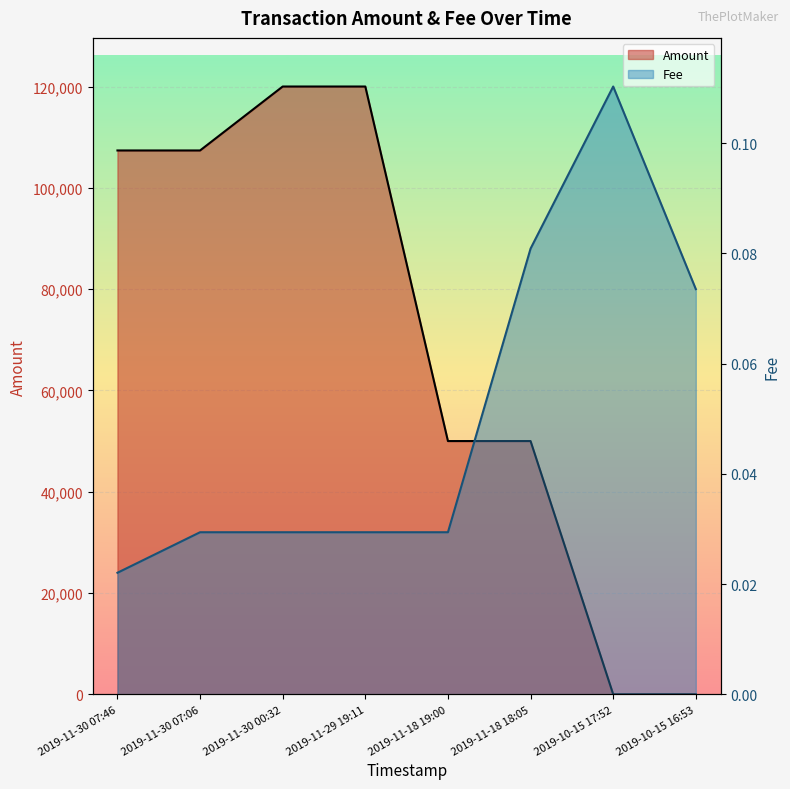

What is the difference between the maximum and minimum values in the Fee series?

0.1